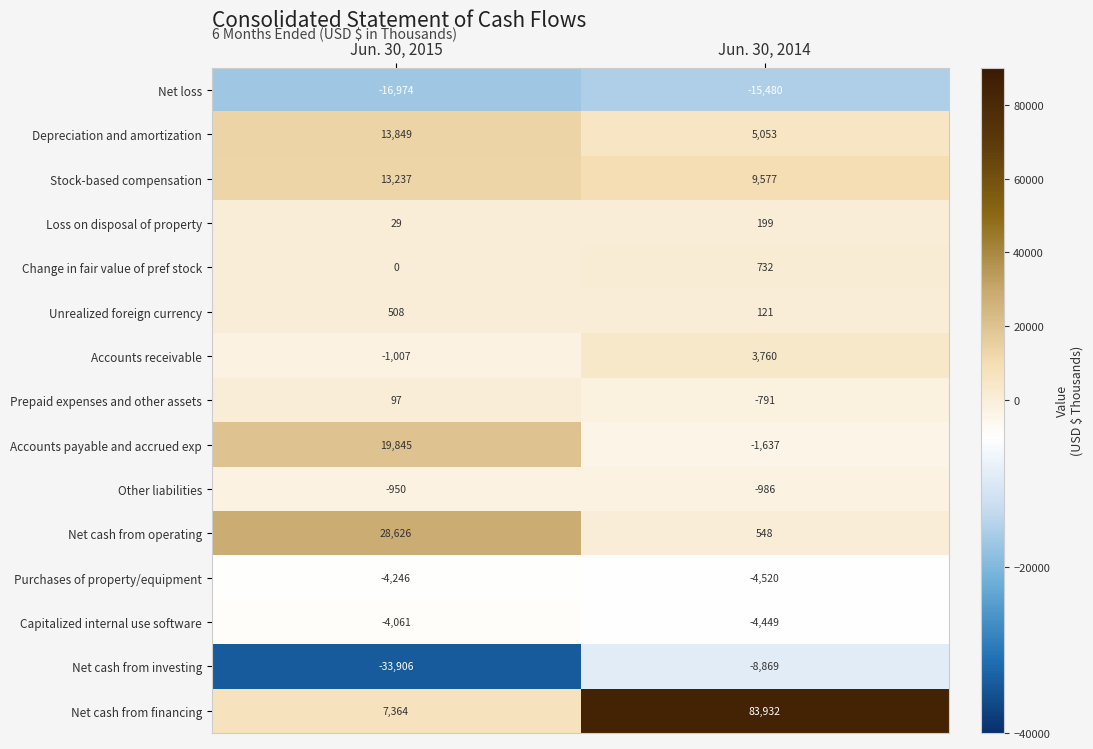

Reading right to left, extract all data points from this chart.

Net loss: -15480	-16974
Depreciation and amortization: 5053	13849
Stock-based compensation: 9577	13237
Loss on disposal of property: 199	29
Change in fair value of pref stock: 732	0
Unrealized foreign currency: 121	508
Accounts receivable: 3760	-1007
Prepaid expenses and other assets: -791	97
Accounts payable and accrued exp: -1637	19845
Other liabilities: -986	-950
Net cash from operating: 548	28626
Purchases of property/equipment: -4520	-4246
Capitalized internal use software: -4449	-4061
Net cash from investing: -8869	-33906
Net cash from financing: 83932	7364